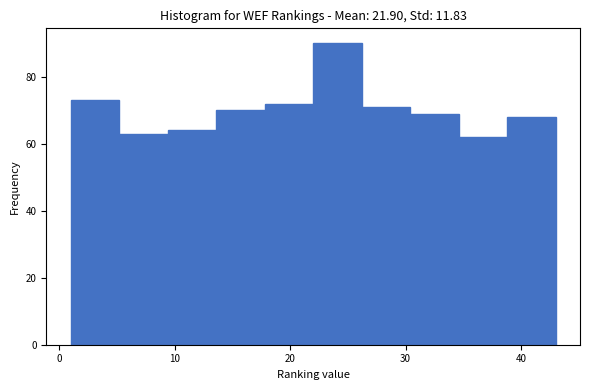

How tall is the bar that spans 9.4 to 13.6 on the x-axis? Neither the bar edges nor the heights are printed on the chart, so give them approximately, as read against the axes.

64